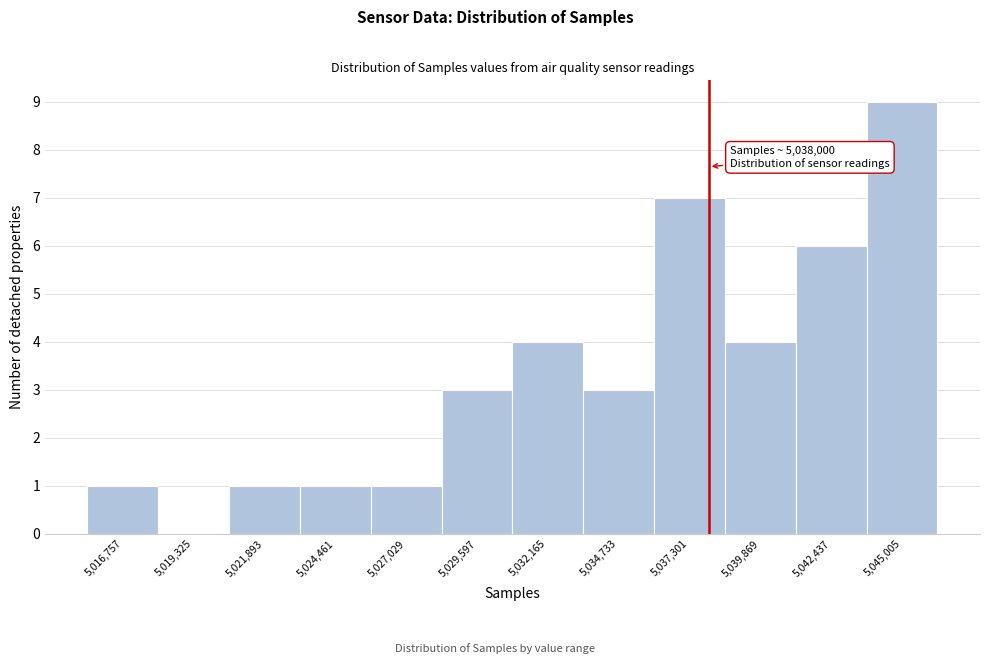

Over which range of the x-axis is the bar tallest?

5043500 to 5046500